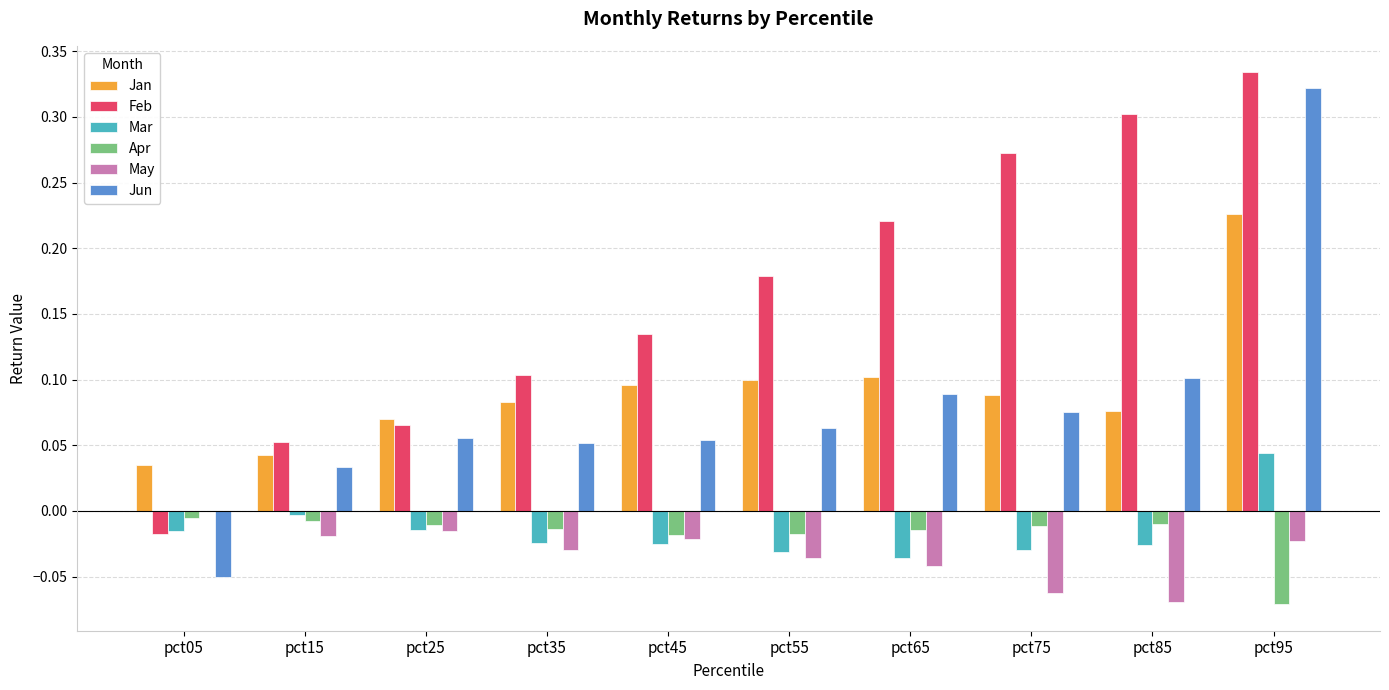

Which series changed the most between pct15 and pct85?

Feb